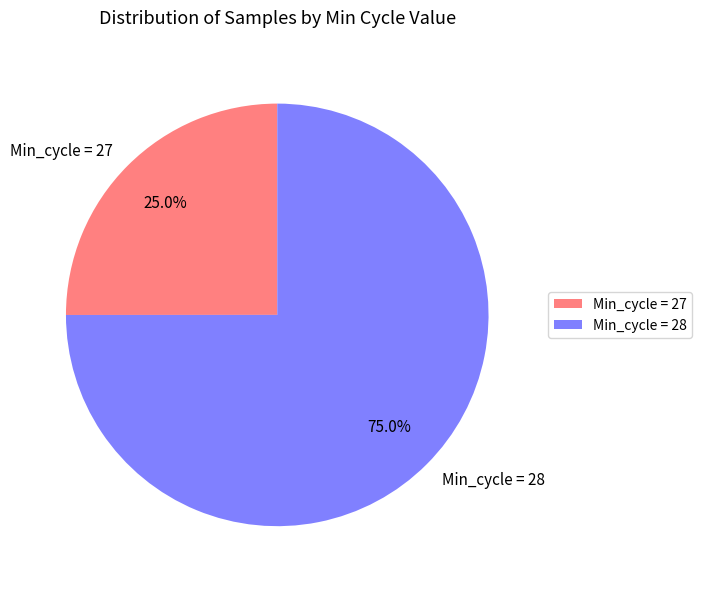

How many slices are in this pie chart?

2